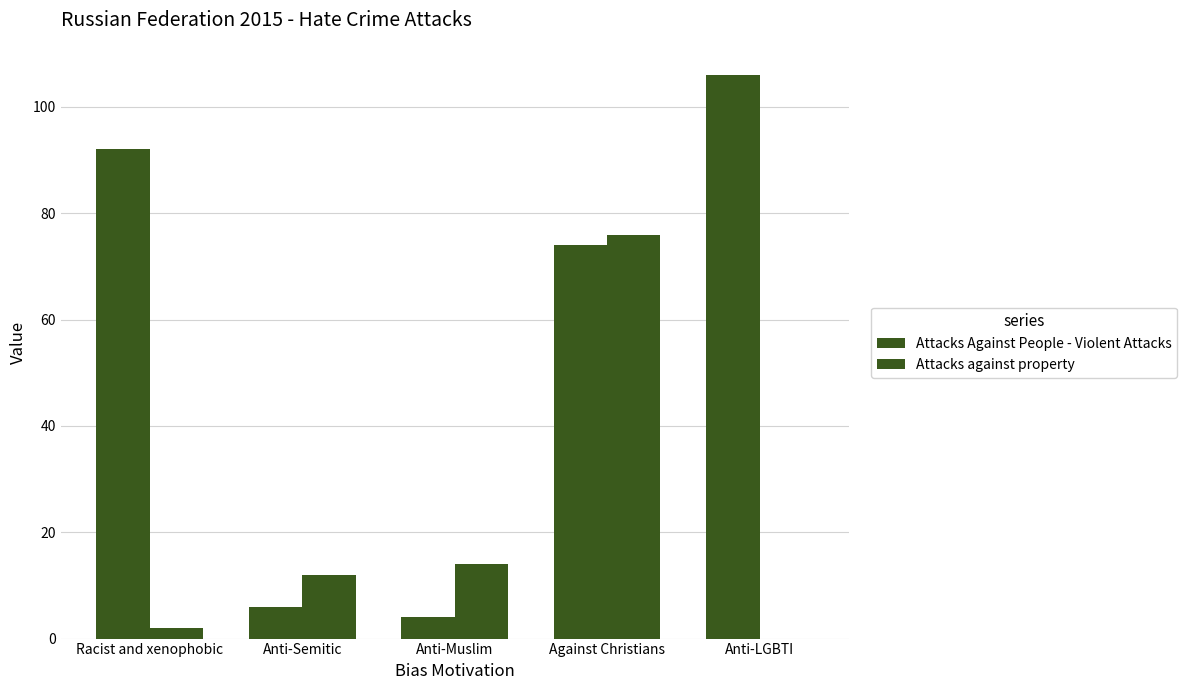

Between Racist and xenophobic and Against Christians, which is larger?

Racist and xenophobic